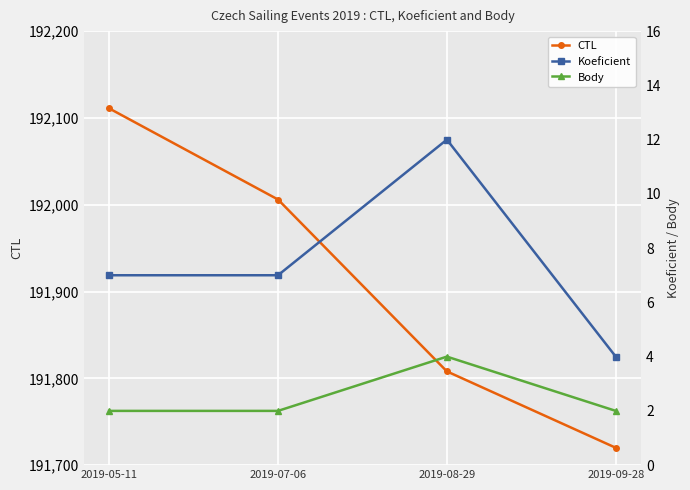

Which series has the largest total across all categories?

CTL